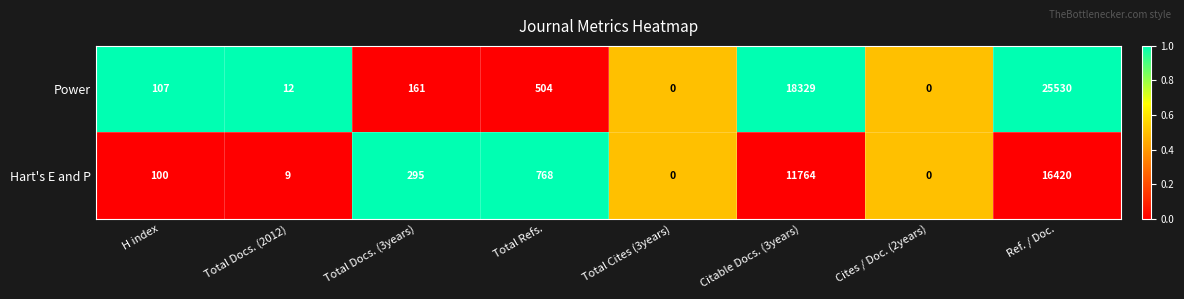

Which series has the widest spread of values?

Power